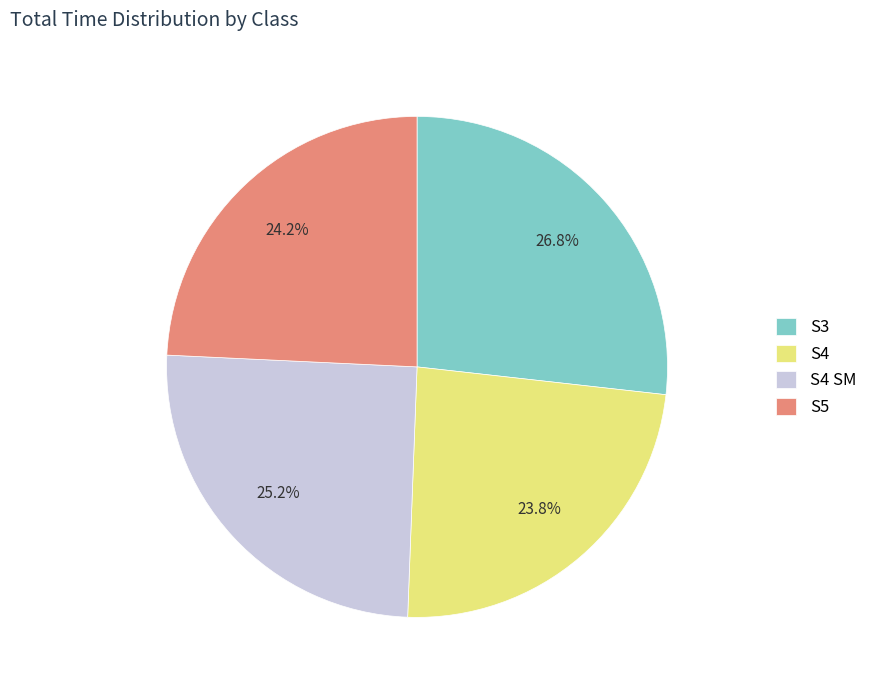

How many segments does this pie chart have?

4